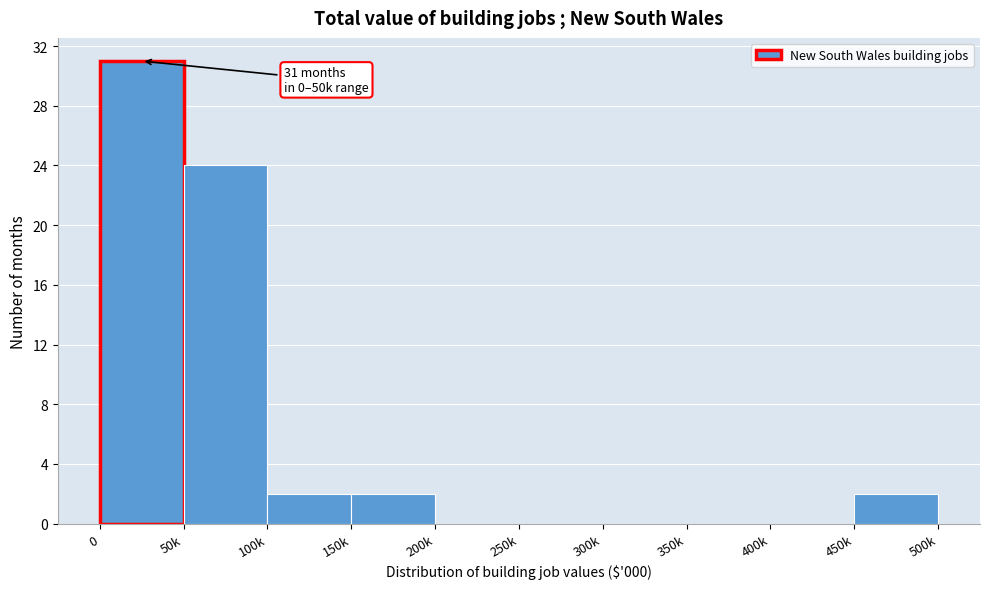

Reading left to right, list all the values displayed in this chart.

0=31	50k=24	100k=2	150k=2	200k=0	250k=0	300k=0	350k=0	400k=0	450k=2